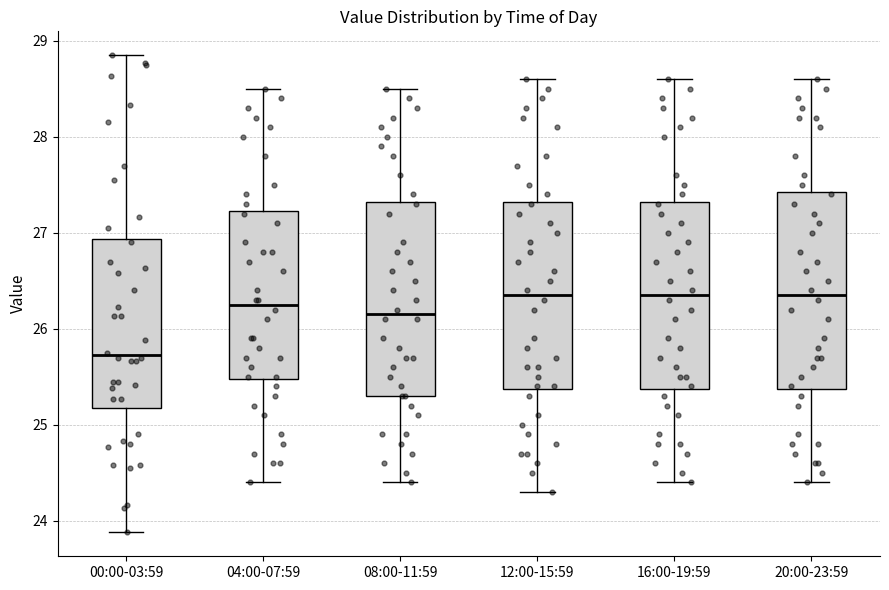

Reading left to right, transcribe this box plot: for each box, give where its median line is, the range the box spans, and where its two whiskers end, as read against the y-axis. The values are not printed on the chart, so give them approximately, as read against the axis.

00:00-03:59: median 25.7, box 25.2 to 26.9, whiskers 23.9 to 28.9
04:00-07:59: median 26.3, box 25.5 to 27.2, whiskers 24.4 to 28.5
08:00-11:59: median 26.2, box 25.3 to 27.3, whiskers 24.4 to 28.5
12:00-15:59: median 26.4, box 25.4 to 27.3, whiskers 24.3 to 28.6
16:00-19:59: median 26.4, box 25.4 to 27.3, whiskers 24.4 to 28.6
20:00-23:59: median 26.4, box 25.4 to 27.4, whiskers 24.4 to 28.6